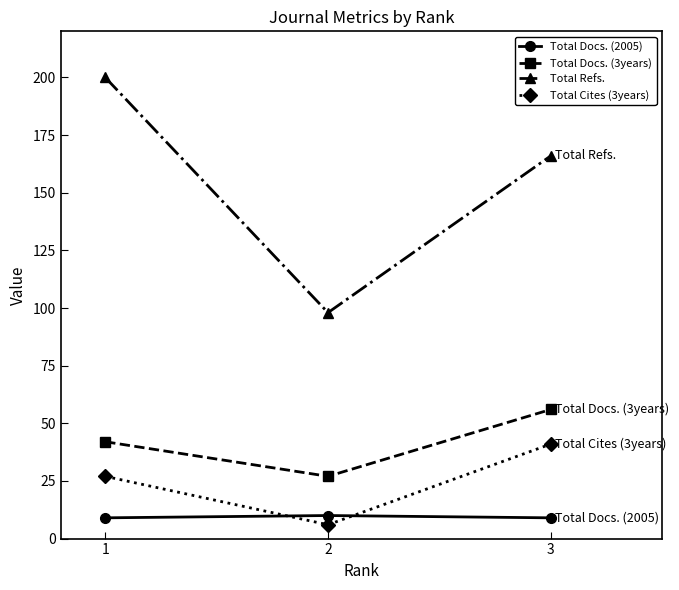

What is the value of the Total Refs. point at the 2nd from the left?

98